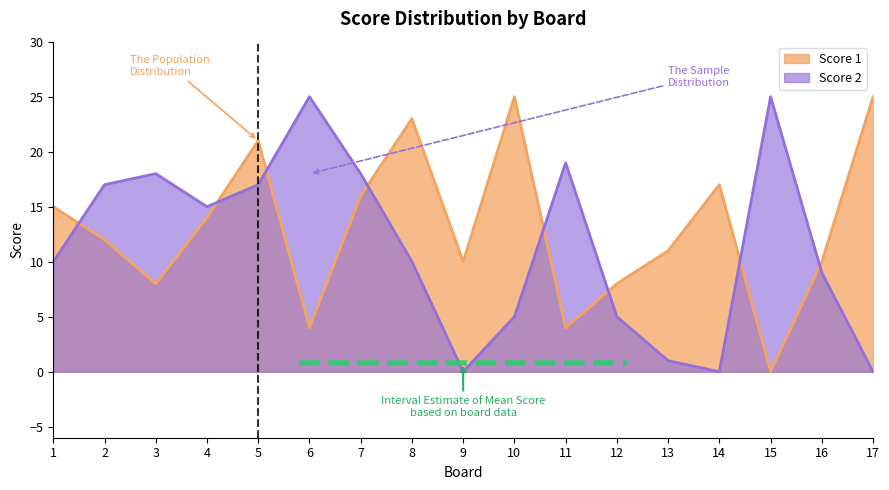

Rank the series at 2 from highest to lowest value.

Score 2, Score 1